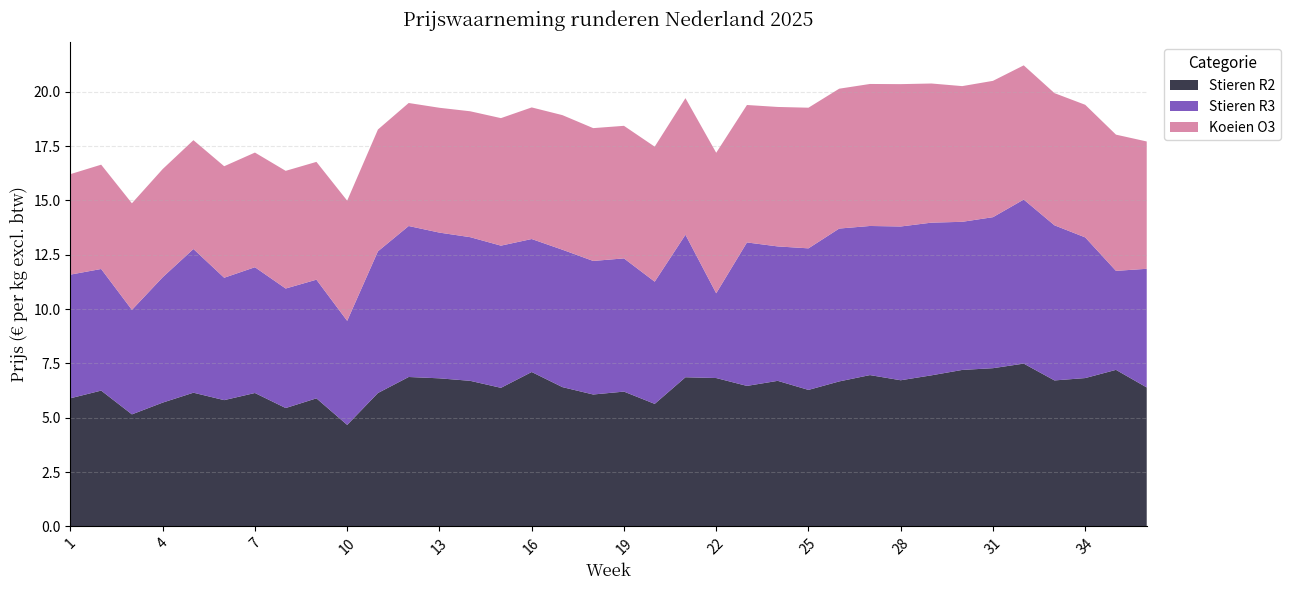

Reading left to right, what are all the values shown in this chart?

Stieren R2: 5.9	6.2	5.2	5.7	6.2	5.8	6.1	5.4	5.9	4.7	6.1	6.9	6.8	6.7	6.4	7.1	6.4	6.1	6.2	5.6	6.9	6.8	6.5	6.7	6.3	6.7	7.0	6.7	7.0	7.2	7.3	7.5	6.7	6.8	7.2	6.4
Stieren R3: 5.7	5.6	4.8	5.8	6.6	5.6	5.8	5.5	5.5	4.8	6.5	6.9	6.7	6.6	6.5	6.1	6.3	6.1	6.1	5.6	6.6	3.9	6.6	6.2	6.5	7.0	6.9	7.1	7.0	6.8	6.9	7.5	7.1	6.5	4.6	5.5
Koeien O3: 4.6	4.8	4.9	5.0	5.0	5.1	5.3	5.4	5.4	5.5	5.6	5.7	5.7	5.8	5.9	6.1	6.2	6.1	6.1	6.2	6.3	6.5	6.3	6.4	6.5	6.4	6.5	6.6	6.4	6.2	6.3	6.2	6.1	6.1	6.3	5.9